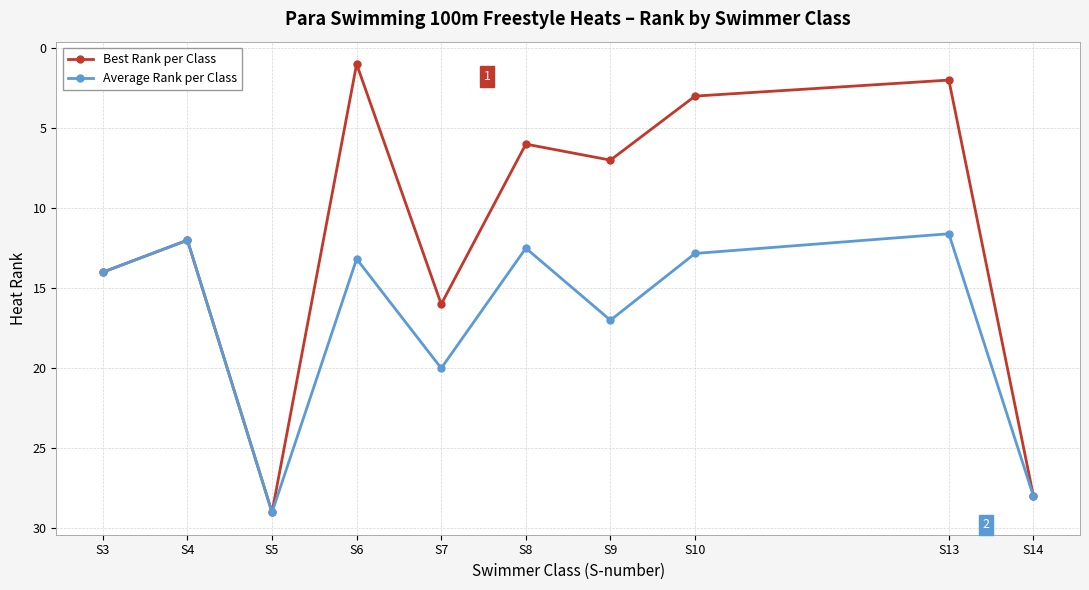

In Average Rank per Class, how many points are lower than both neighbors (excluding endpoints)?

4